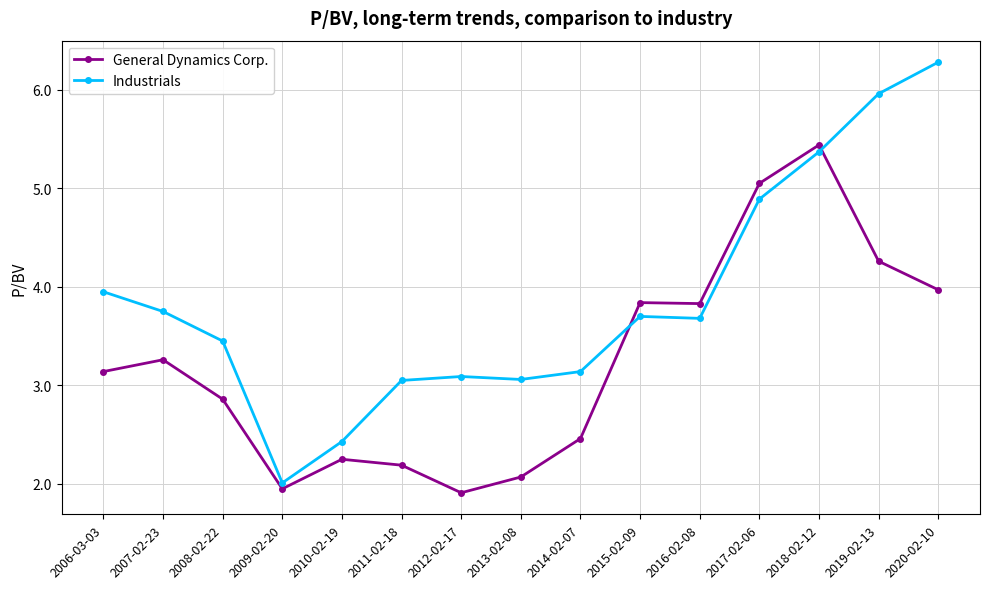

At which label does Industrials reach its peak?

2020-02-10